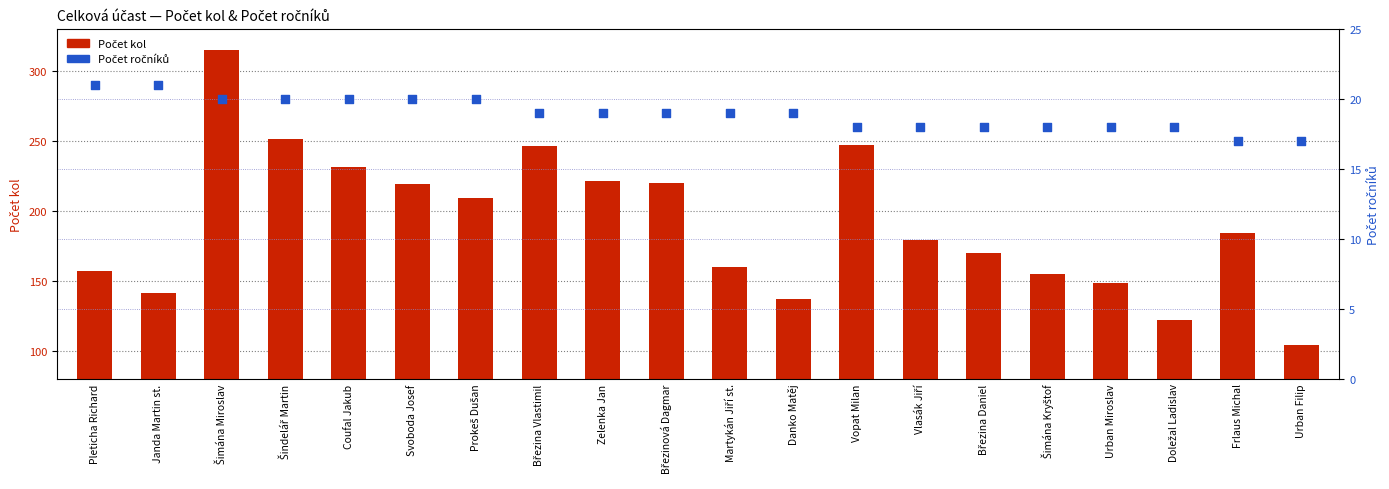

At how many categories does at least one series exceed 233?

4